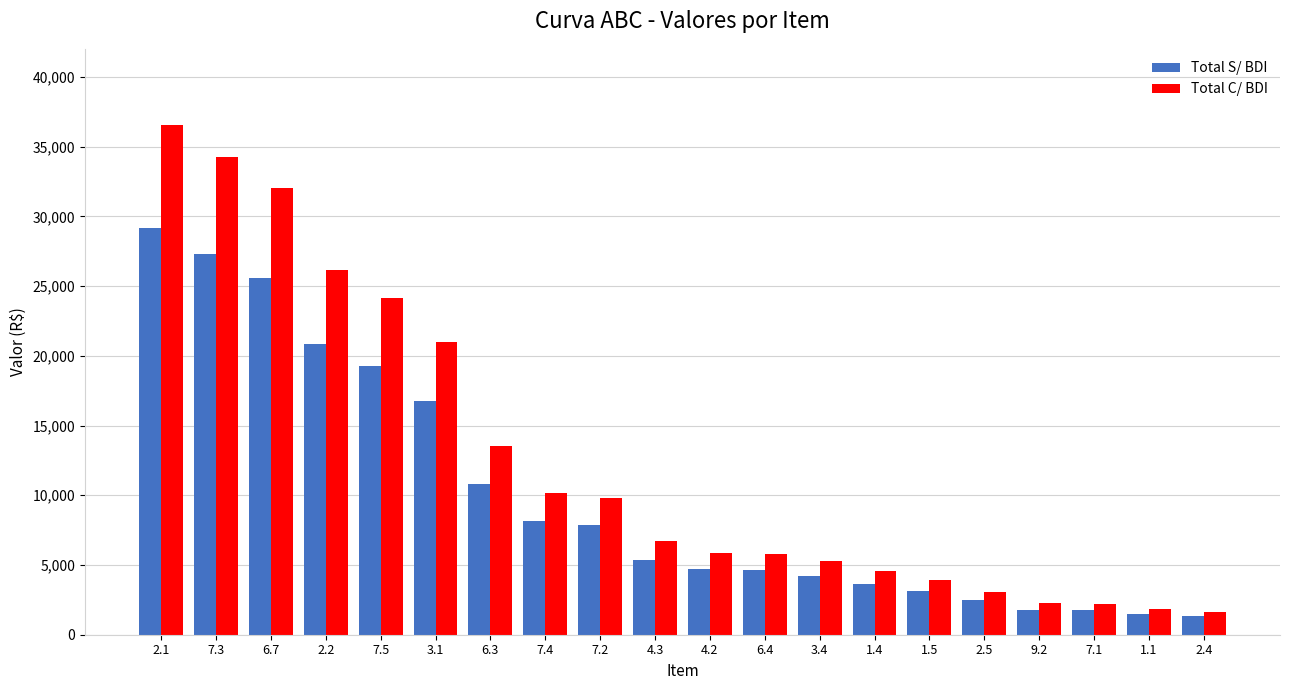

Does the chart contain stacked bars?

No